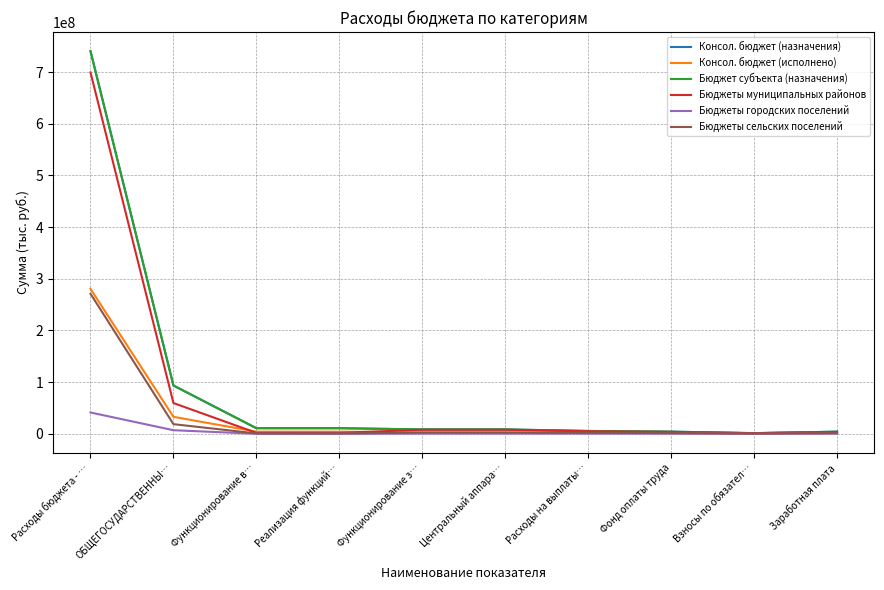

Where does the Бюджет субъекта (назначения) series first go above 8416339?

Расходы бюджета - …